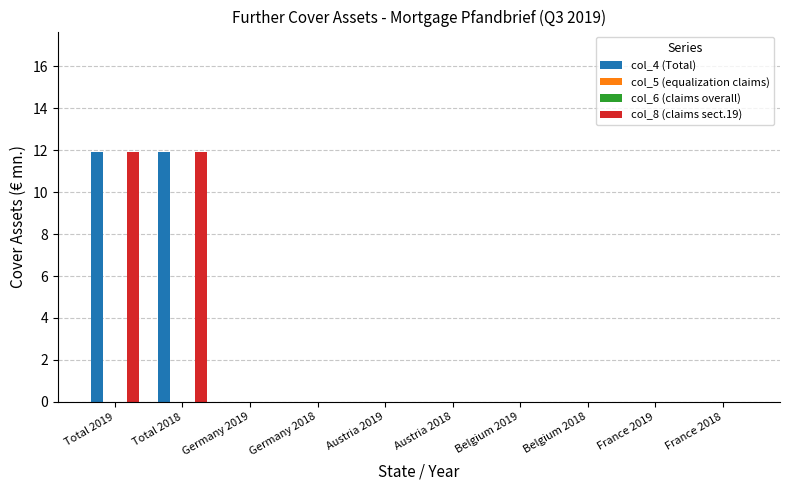

Reading right to left, transcribe all the data shown in this chart.

col_4 (Total): 0.0	0.0	0.0	0.0	0.0	0.0	0.0	0.0	11.9	11.9
col_5 (equalization claims): 0.0	0.0	0.0	0.0	0.0	0.0	0.0	0.0	0.0	0.0
col_6 (claims overall): 0.0	0.0	0.0	0.0	0.0	0.0	0.0	0.0	0.0	0.0
col_8 (claims sect.19): 0.0	0.0	0.0	0.0	0.0	0.0	0.0	0.0	11.9	11.9